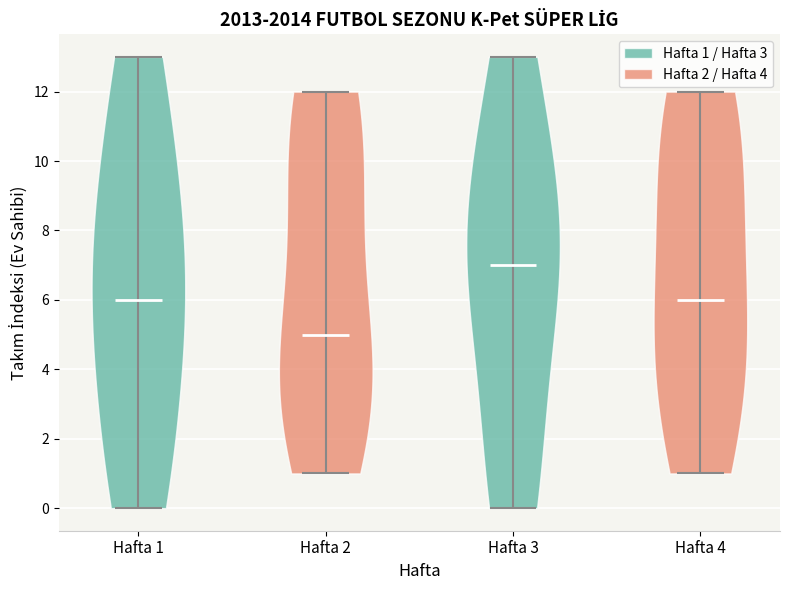

Which violin has the highest median line?

Hafta 3